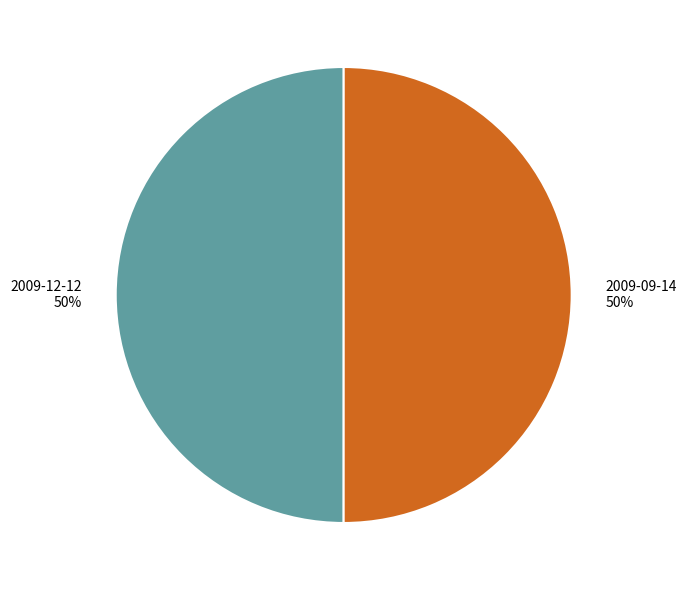

The 2009-09-14 slice represents 50% of the pie. True or false?

True